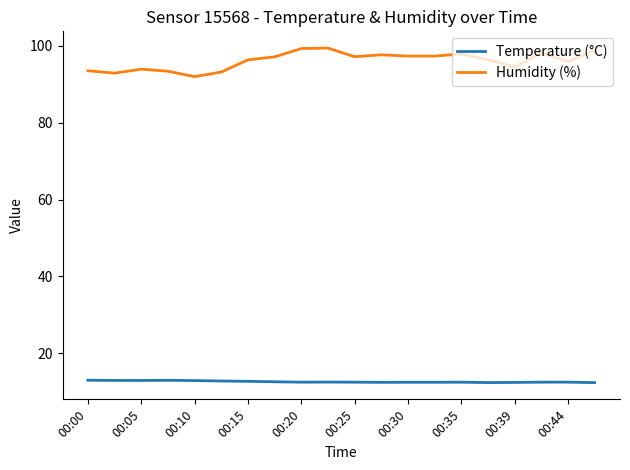

What is the minimum value shown in the chart?

12.3